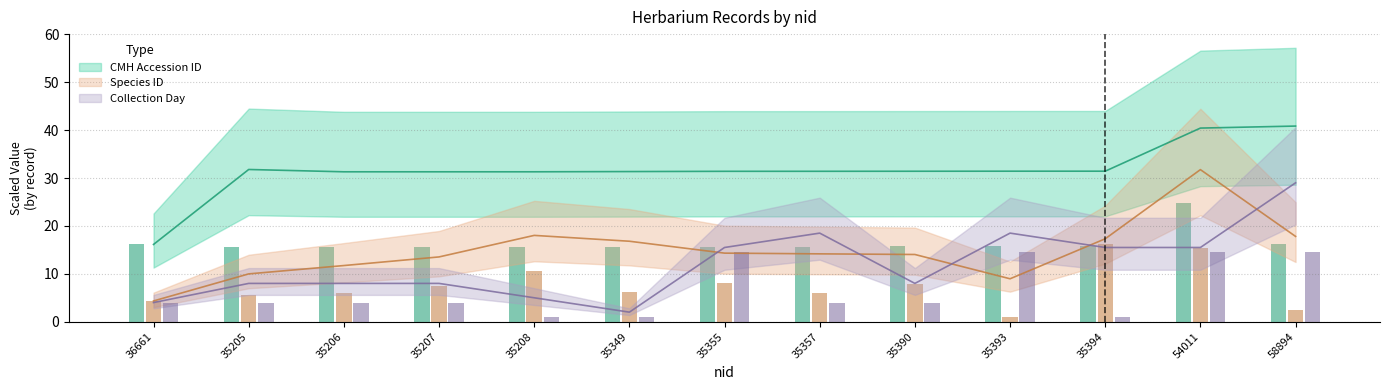

List the series in order of their peak value, lowest first.

Collection Day, Species ID, CMH Accession ID